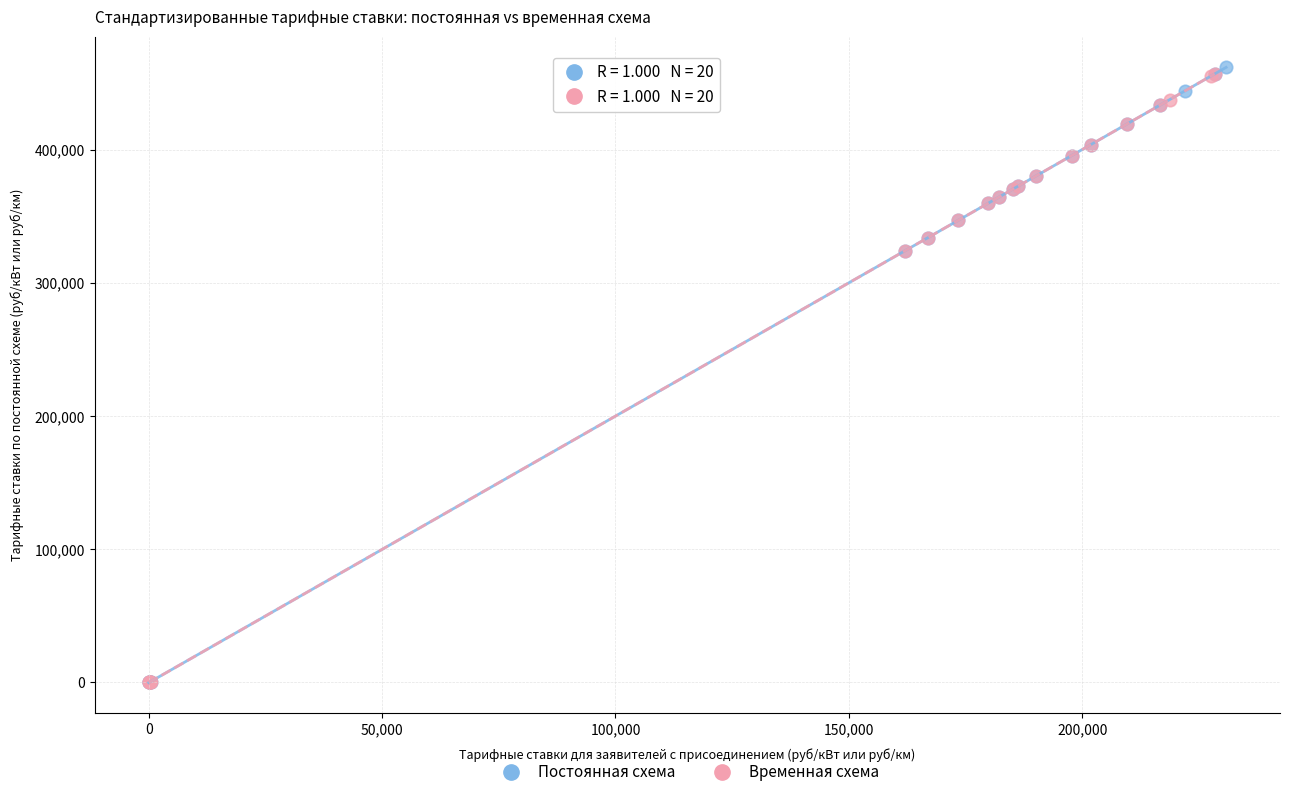

Which series has the widest spread of Y values?

Постоянная схема